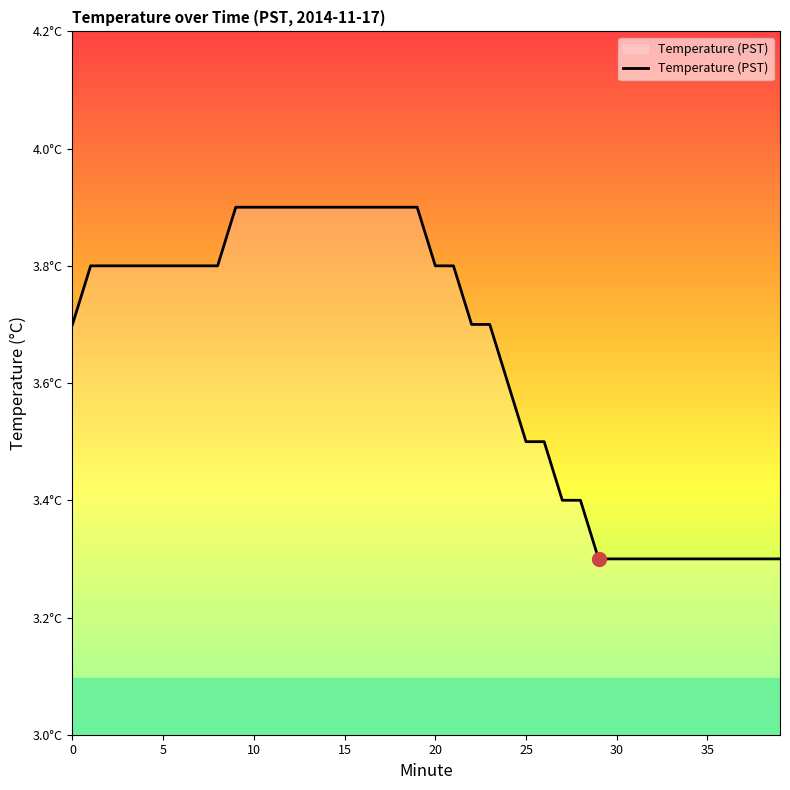

List the labels in order of value, smallest first.

29, 30, 31, 32, 33, 34, 35, 36, 37, 38, 39, 27, 28, 25, 26, 24, 0, 22, 23, 1, 2, 3, 4, 5, 6, 7, 8, 20, 21, 9, 10, 11, 12, 13, 14, 15, 16, 17, 18, 19